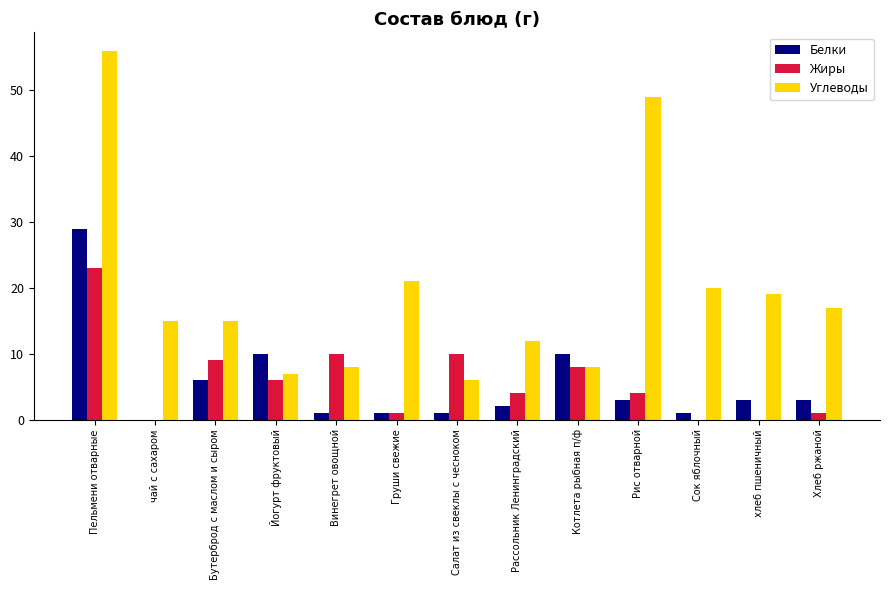

Reading left to right, extract all data points from this chart.

Белки: Пельмени отварные=29	чай с сахаром=0	Бутерброд с маслом и сыром=6	Йогурт фруктовый=10	Винегрет овощной=1	Груши свежие=1	Салат из свеклы с чесноком=1	Рассольник Ленинградский=2	Котлета рыбная п/ф=10	Рис отварной=3	Сок яблочный=1	хлеб пшеничный=3	Хлеб ржаной=3
Жиры: Пельмени отварные=23	чай с сахаром=0	Бутерброд с маслом и сыром=9	Йогурт фруктовый=6	Винегрет овощной=10	Груши свежие=1	Салат из свеклы с чесноком=10	Рассольник Ленинградский=4	Котлета рыбная п/ф=8	Рис отварной=4	Сок яблочный=0	хлеб пшеничный=0	Хлеб ржаной=1
Углеводы: Пельмени отварные=56	чай с сахаром=15	Бутерброд с маслом и сыром=15	Йогурт фруктовый=7	Винегрет овощной=8	Груши свежие=21	Салат из свеклы с чесноком=6	Рассольник Ленинградский=12	Котлета рыбная п/ф=8	Рис отварной=49	Сок яблочный=20	хлеб пшеничный=19	Хлеб ржаной=17